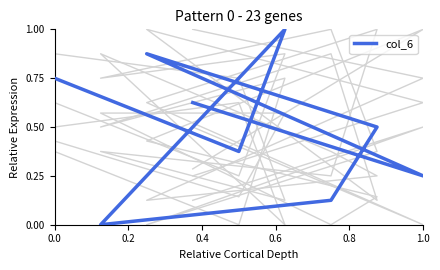

How many lines are shown in the chart?

6